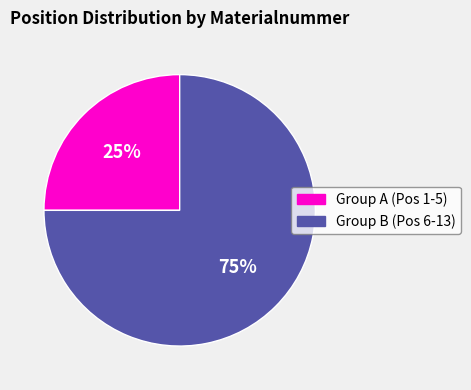

Between Group A (Pos 1-5) and Group B (Pos 6-13), which is larger?

Group B (Pos 6-13)